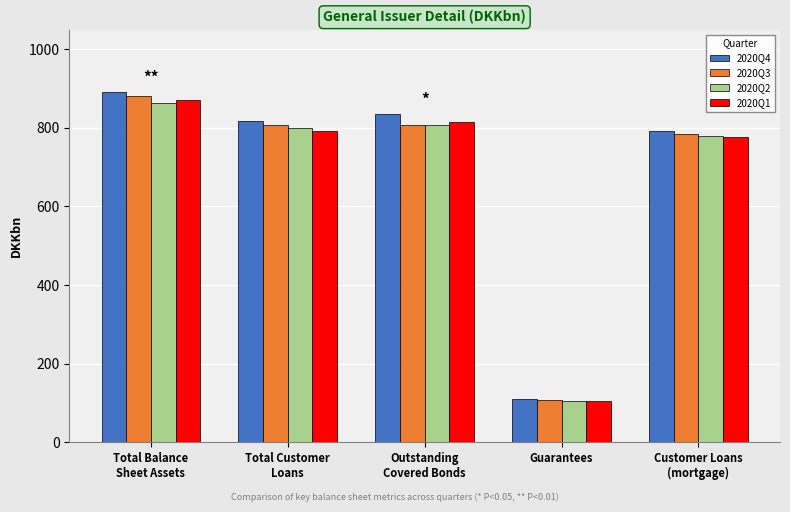

Is the value of 2020Q4 at Total Customer
Loans greater than the value of 2020Q3 at Outstanding
Covered Bonds?

Yes